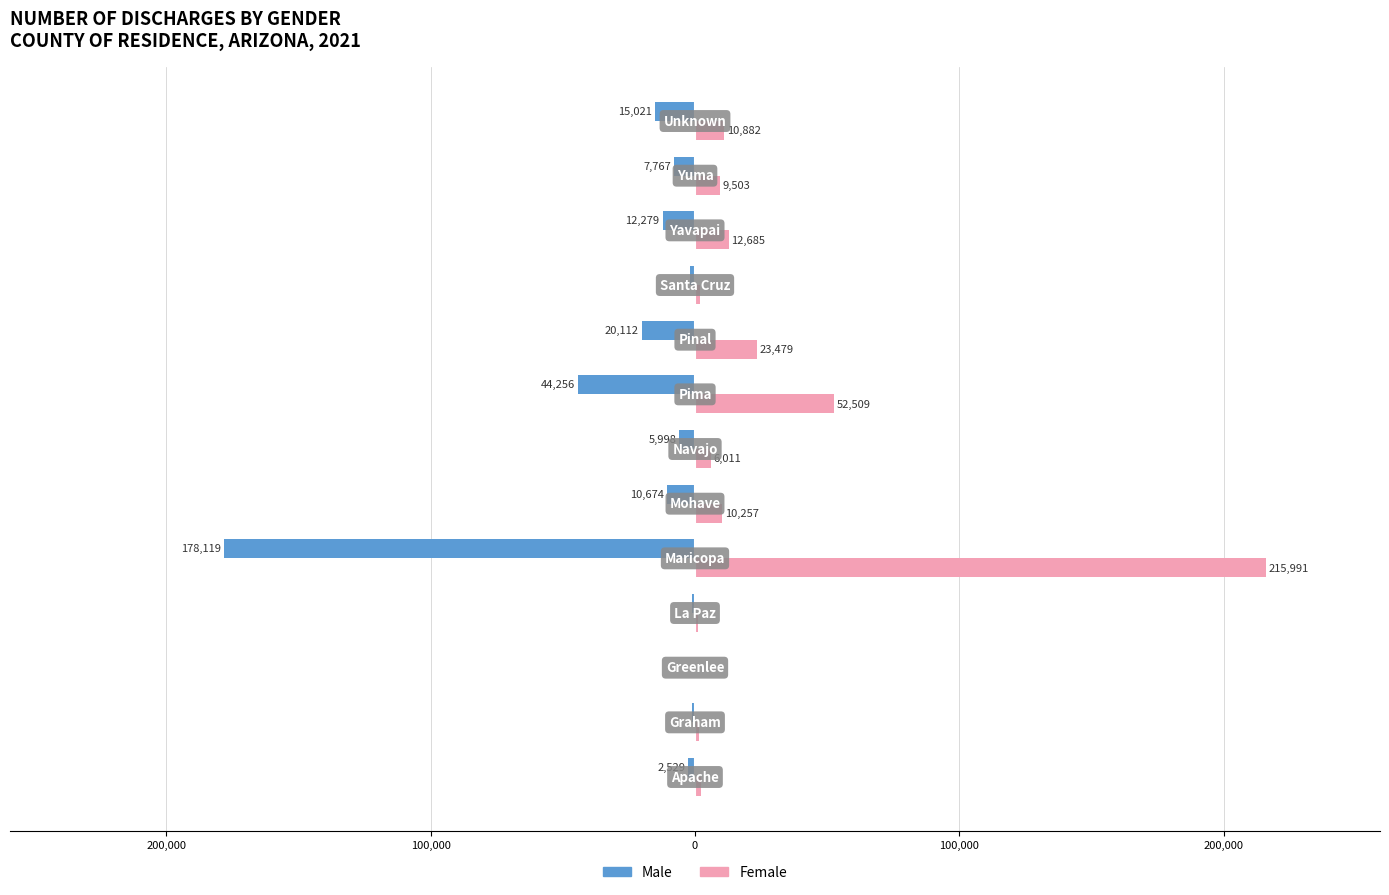

Reading left to right, list all the values displayed in this chart.

Male: -2529	-1087	-244	-1154	-178119	-10674	-5998	-44256	-20112	-1728	-12279	-7767	-15021
Female: 2099	1523	344	1062	215991	10257	6011	52509	23479	2050	12685	9503	10882